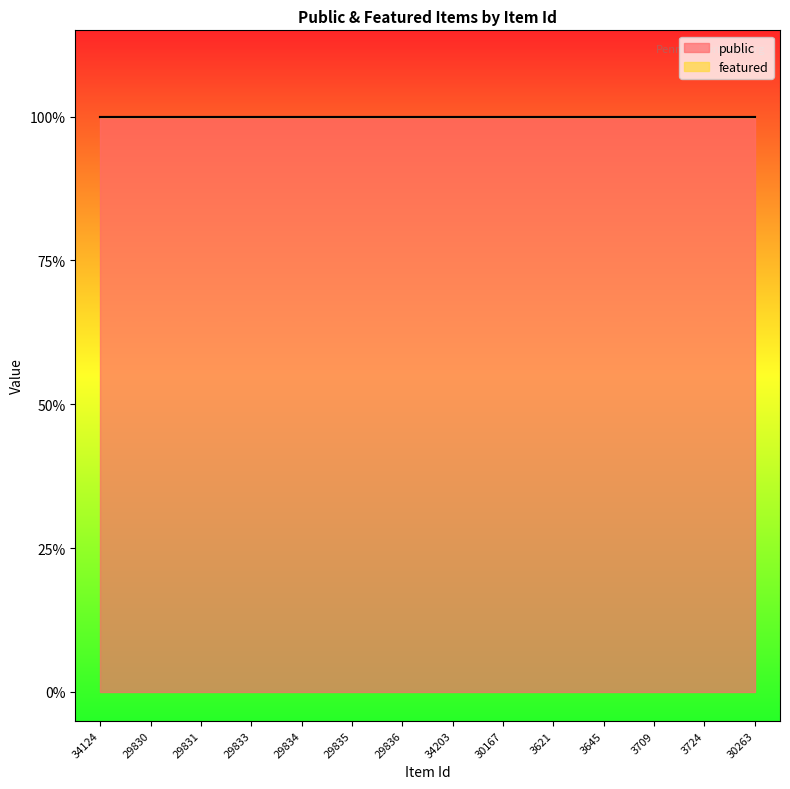

Rank the series by their average value, from highest to lowest.

public, featured